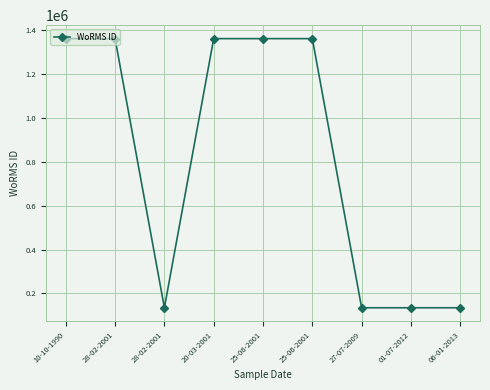

Rank the categories by value from highest to lowest.

10-10-1990, 20-03-2001, 28-02-2001, 25-06-2001, 25-06-2001, 28-02-2001, 01-07-2012, 06-01-2013, 27-07-2009